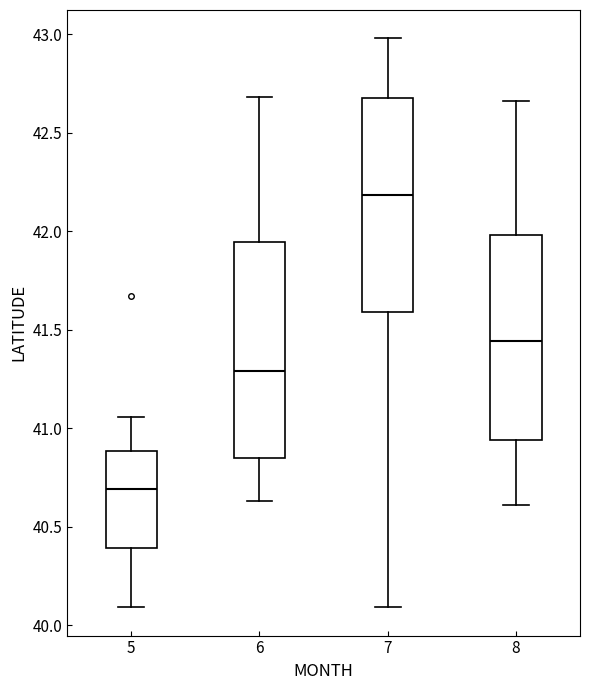

Which box's median line is the lowest?

5